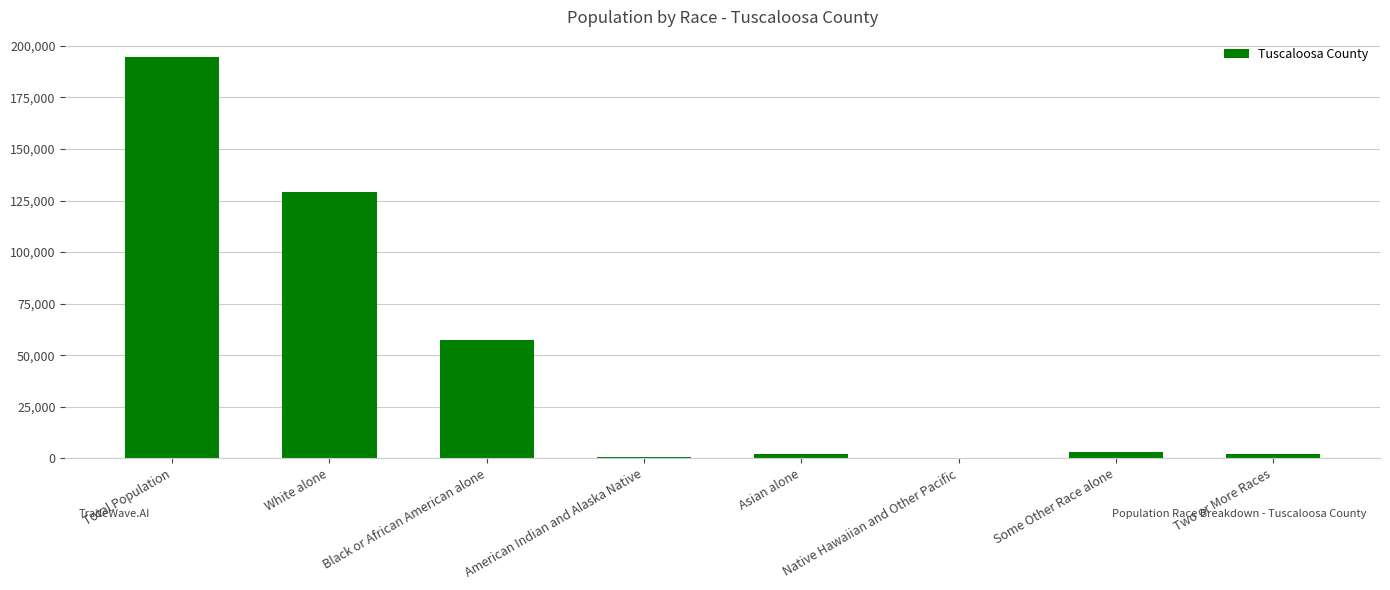

What is the sum of the values at White alone and Black or African American alone?

186615